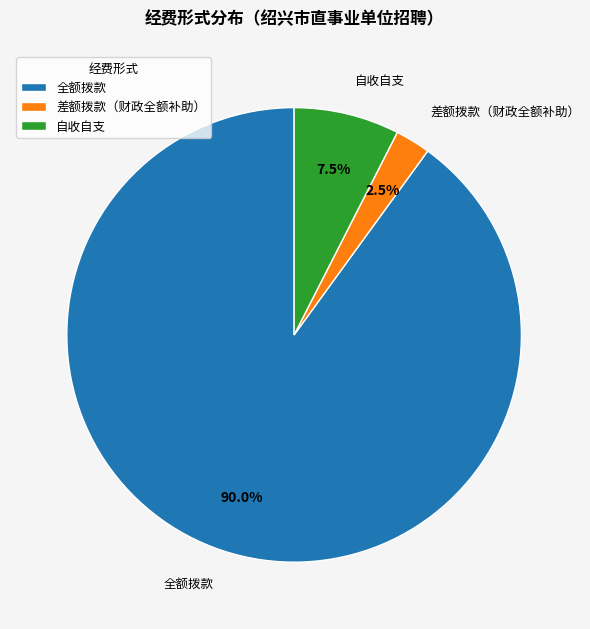

Which slice is the smallest?

差额拨款（财政全额补助）